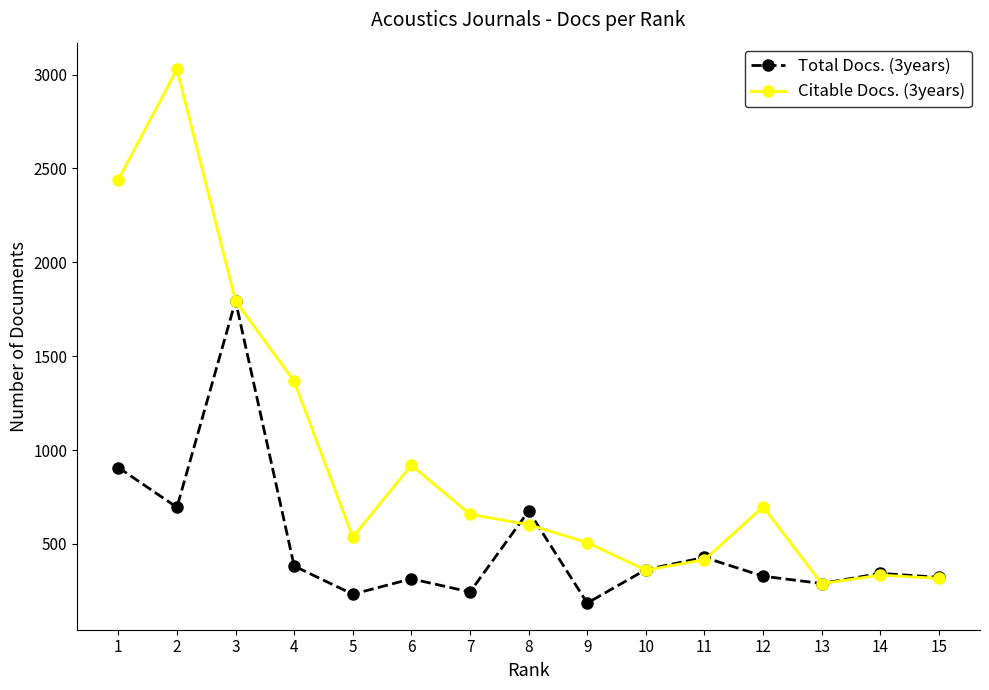

Rank the series by their average value, from lowest to highest.

Total Docs. (3years), Citable Docs. (3years)